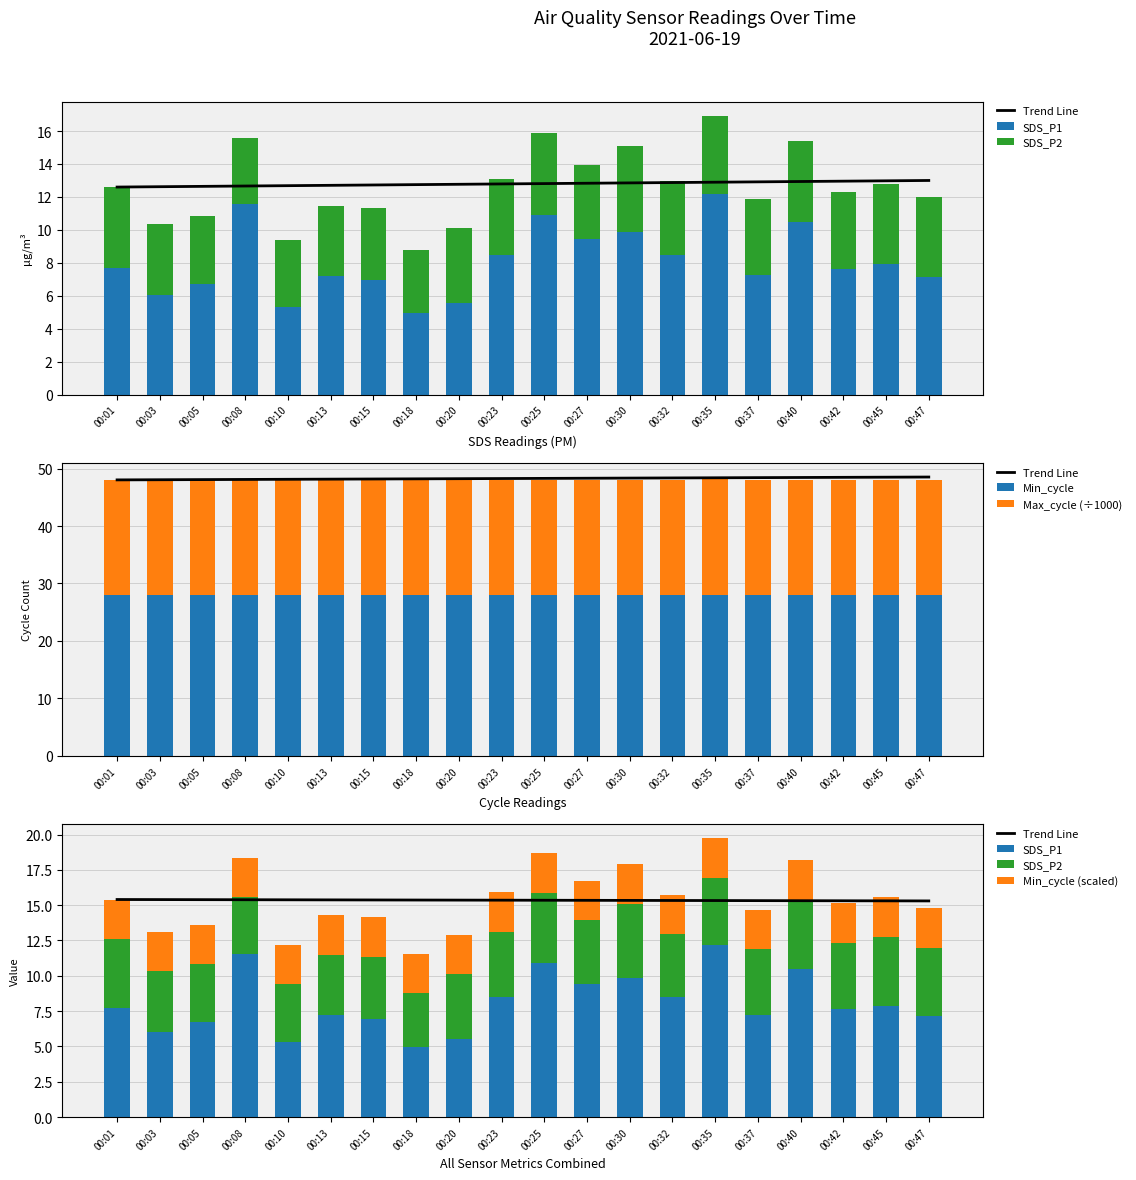

Is the value of SDS_P2 at 00:37 greater than the value of SDS_P1 at 00:47?

No